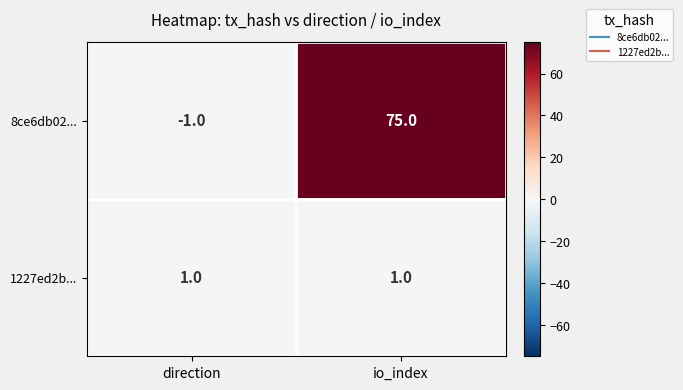

Reading left to right, what are all the values shown in this chart?

8ce6db02...: direction=-1	io_index=75
1227ed2b...: direction=1	io_index=1